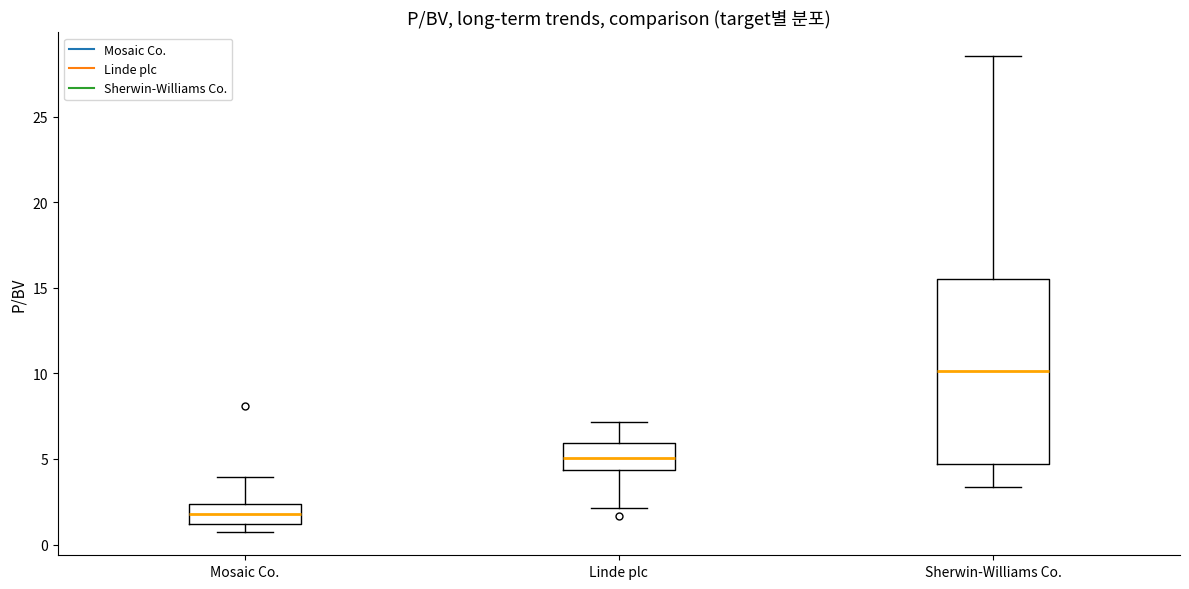

Which box has the lowest median line?

Mosaic Co.